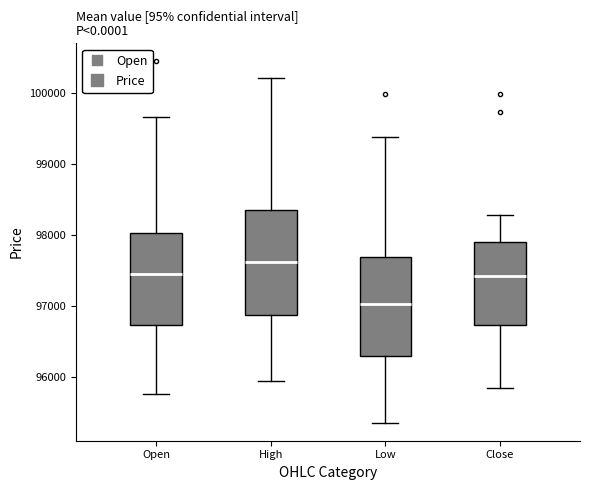

Reading left to right, transcribe this box plot: for each box, give where its median line is, the range the box spans, and where its two whiskers end, as read against the y-axis. The values are not printed on the chart, so give them approximately, as read against the axis.

Open: median 97500, box 96700 to 98000, whiskers 95800 to 99700
High: median 97600, box 96900 to 98300, whiskers 95900 to 100200
Low: median 97000, box 96300 to 97700, whiskers 95400 to 99400
Close: median 97400, box 96700 to 97900, whiskers 95800 to 98300